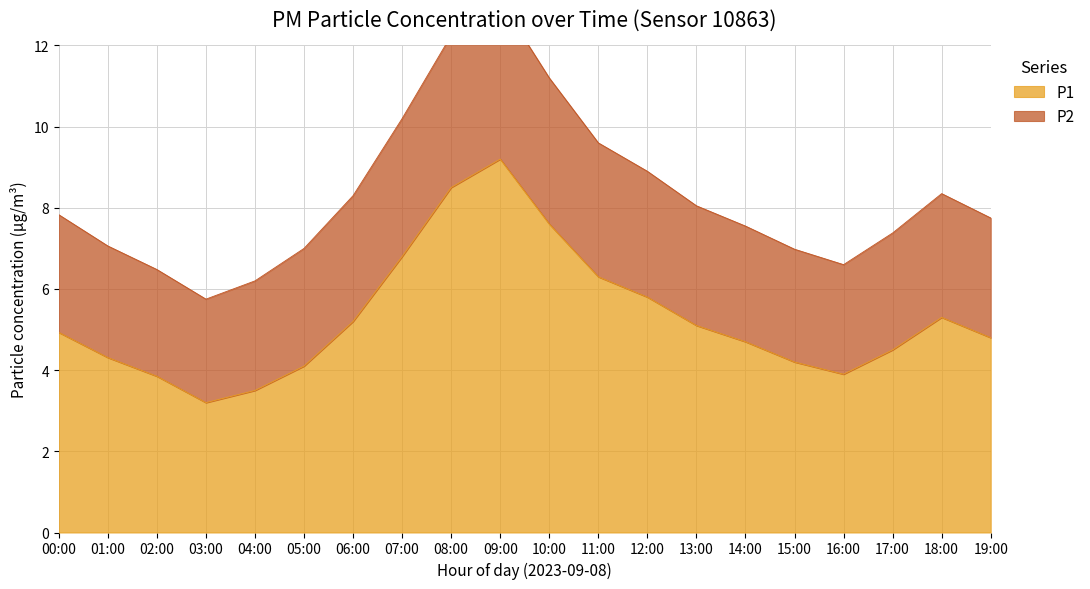

Rank the categories by P2 value from highest to lowest.

09:00, 08:00, 10:00, 07:00, 11:00, 12:00, 18:00, 06:00, 13:00, 00:00, 19:00, 14:00, 17:00, 01:00, 05:00, 15:00, 16:00, 02:00, 04:00, 03:00